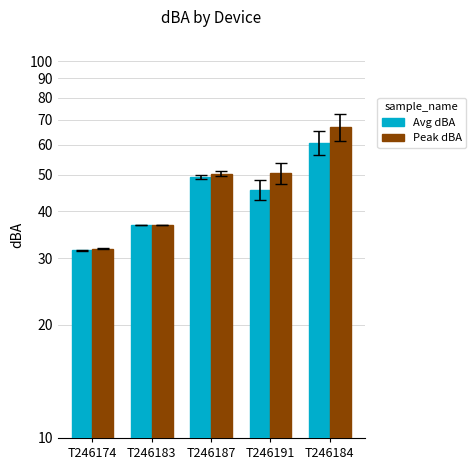

What is the average value of the Peak dBA series?

47.2